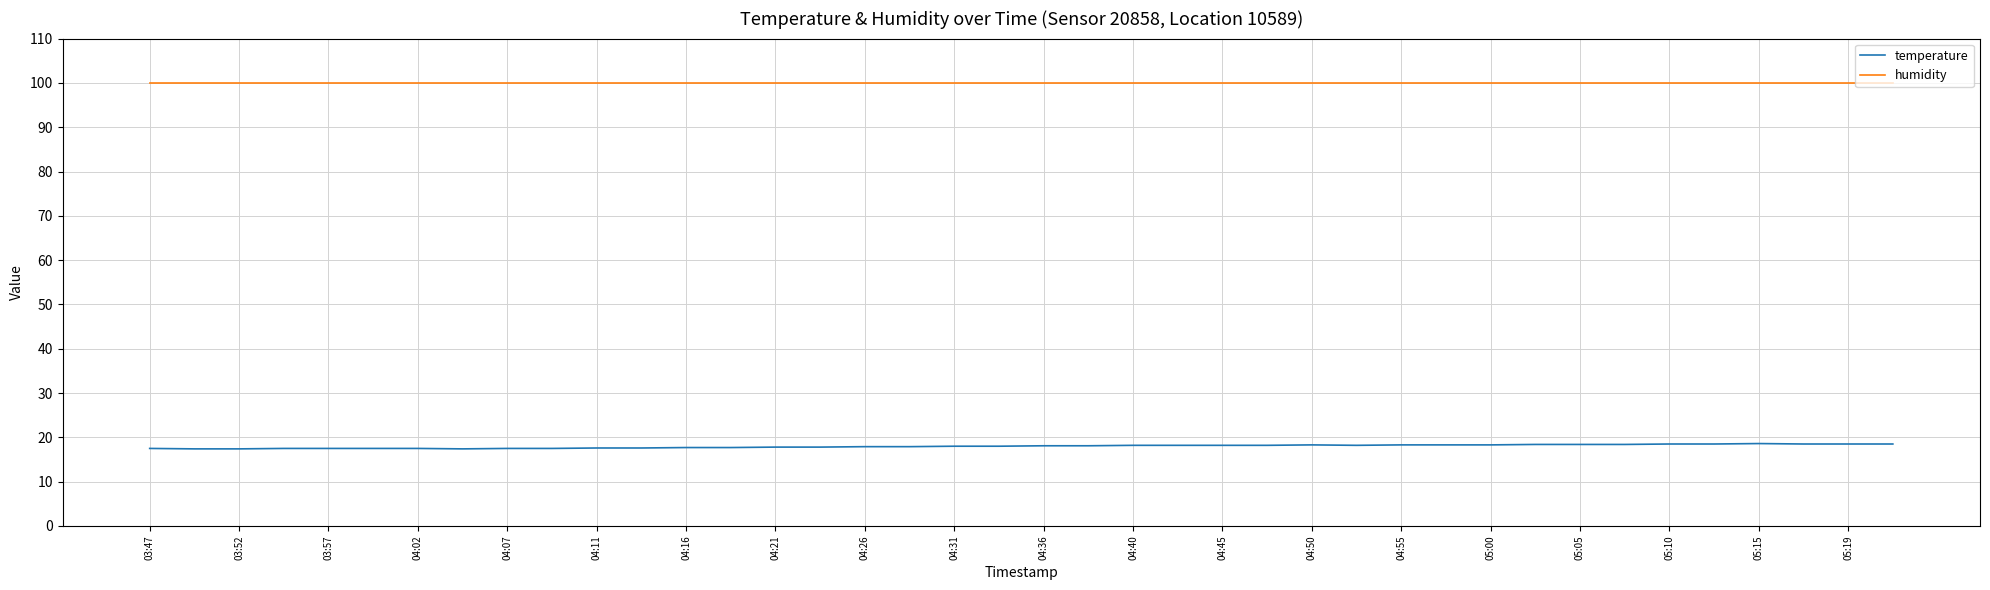

What is the maximum value shown in the chart?

99.9